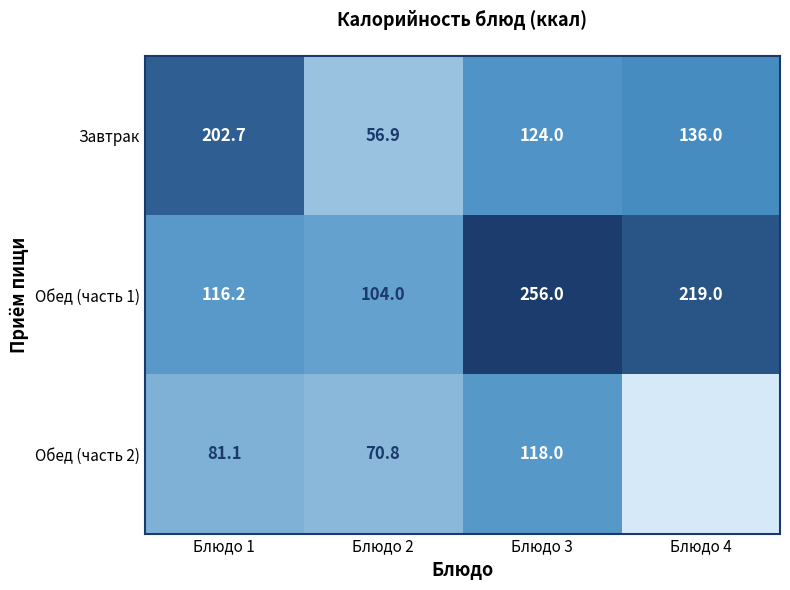

What is the spread (max minus min) of values at Блюдо 3?

138.0